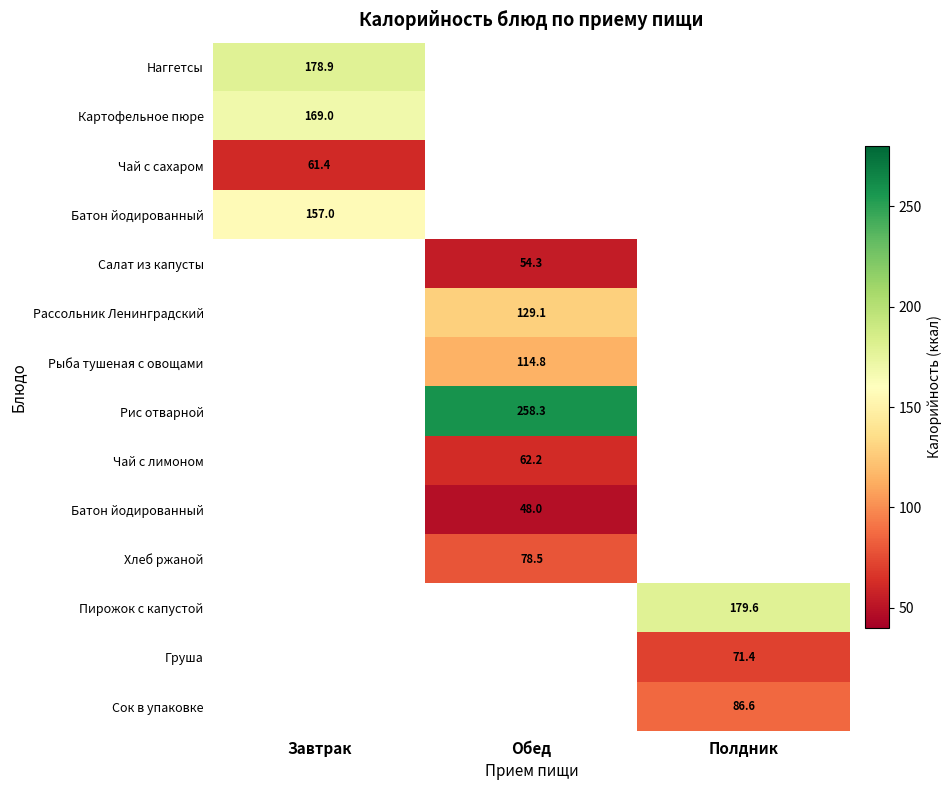

How many data points does each series have?

3